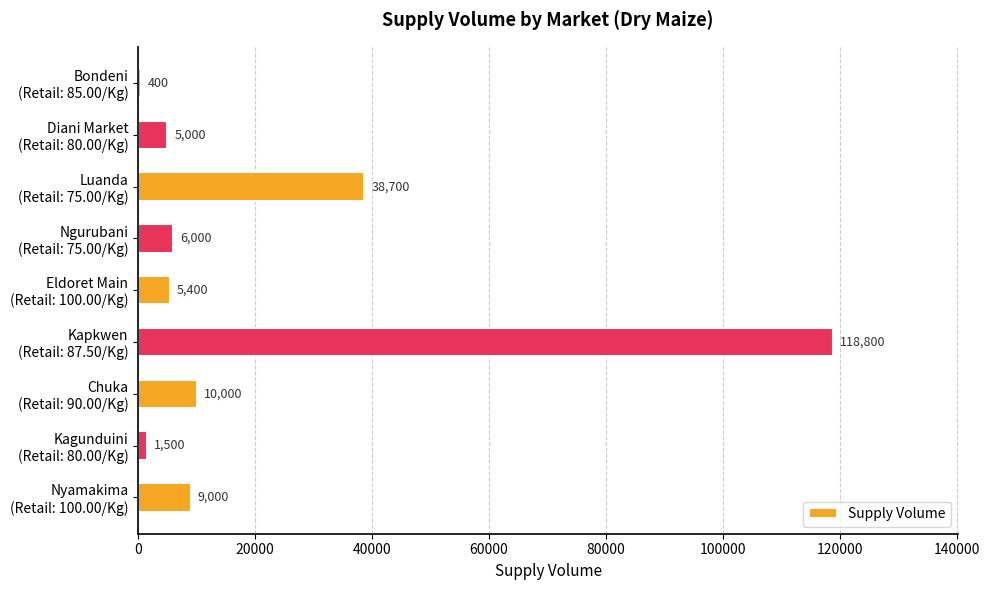

What is the sum of all values?

194800